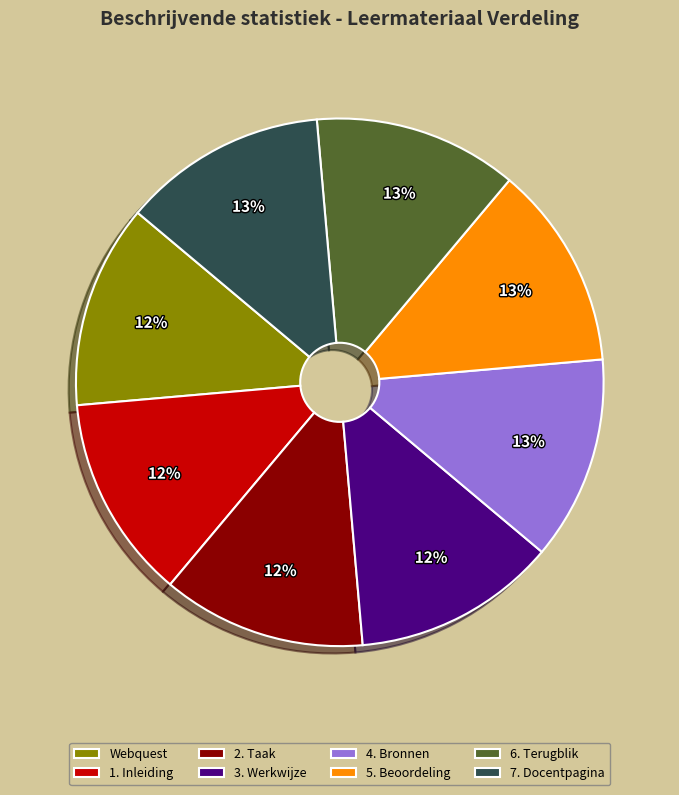

Do 5. Beoordeling and 1. Inleiding together represent more than half of the pie?

No